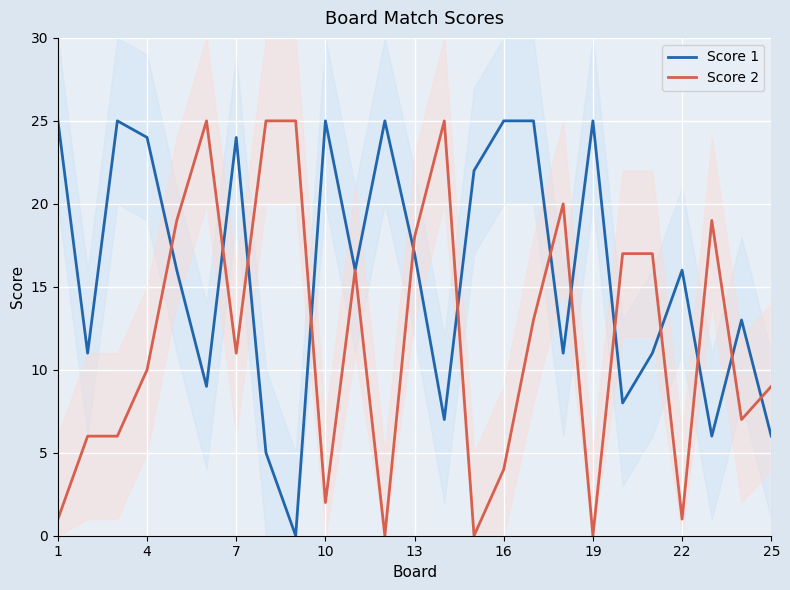

Is it true that Score 1 equals 24 at 4?

True